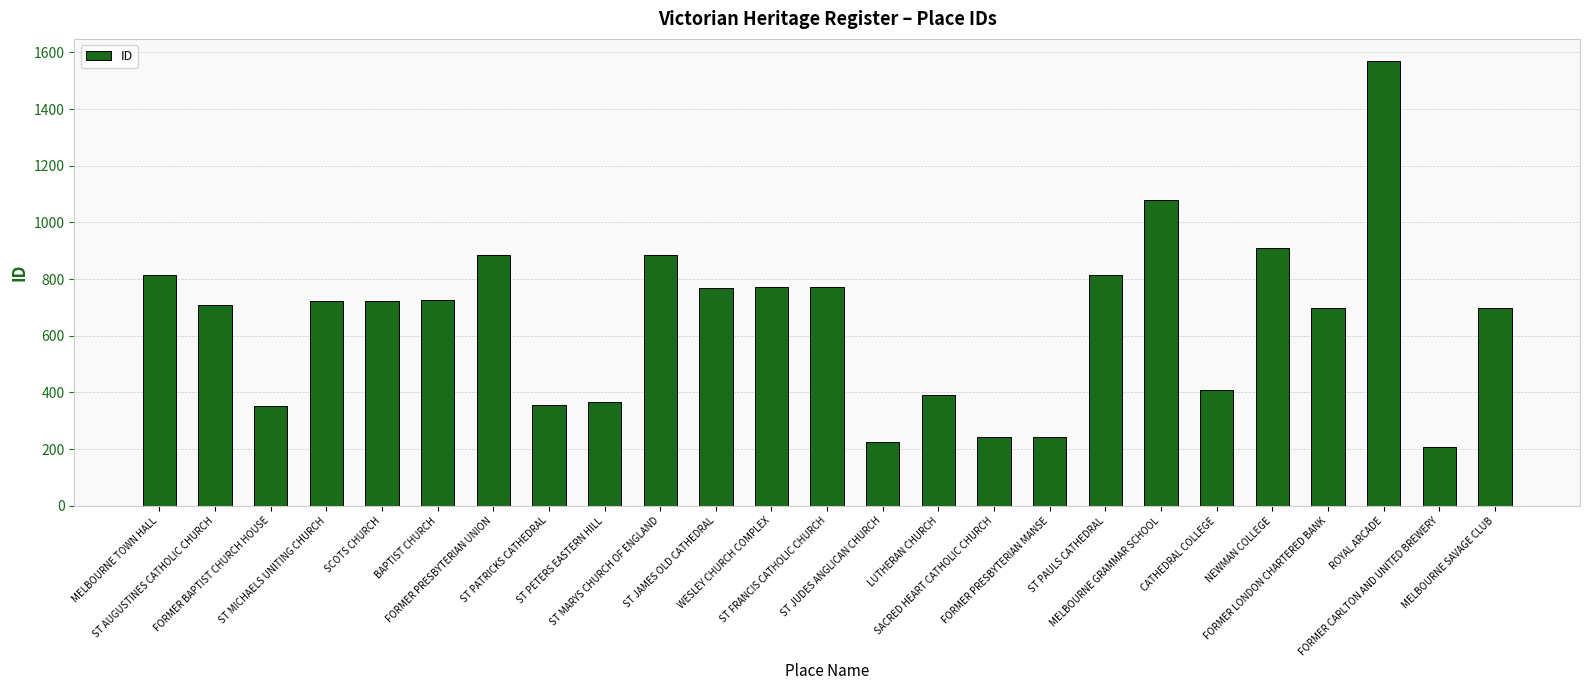

What is the smallest value displayed?

208